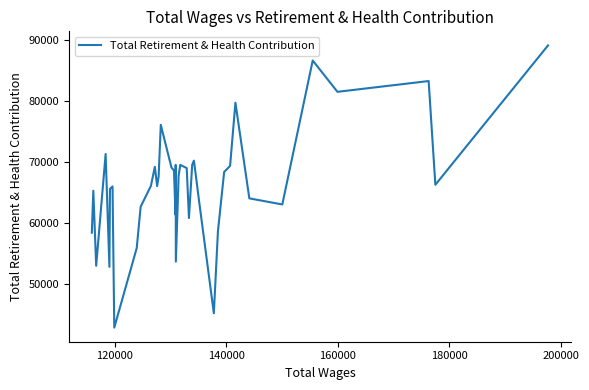

What is the greatest value displayed?

89138